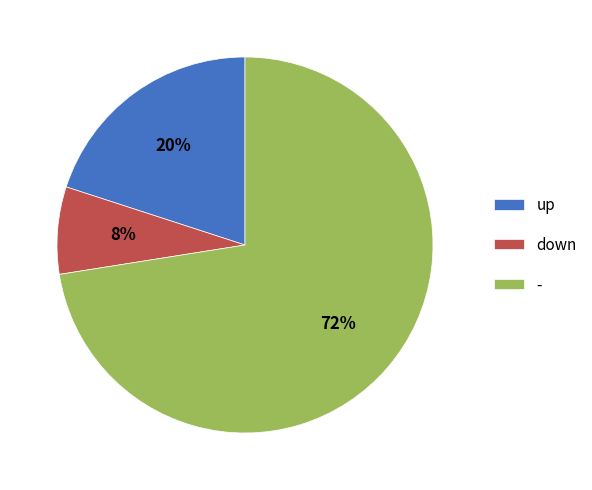

What is the majority slice?

-